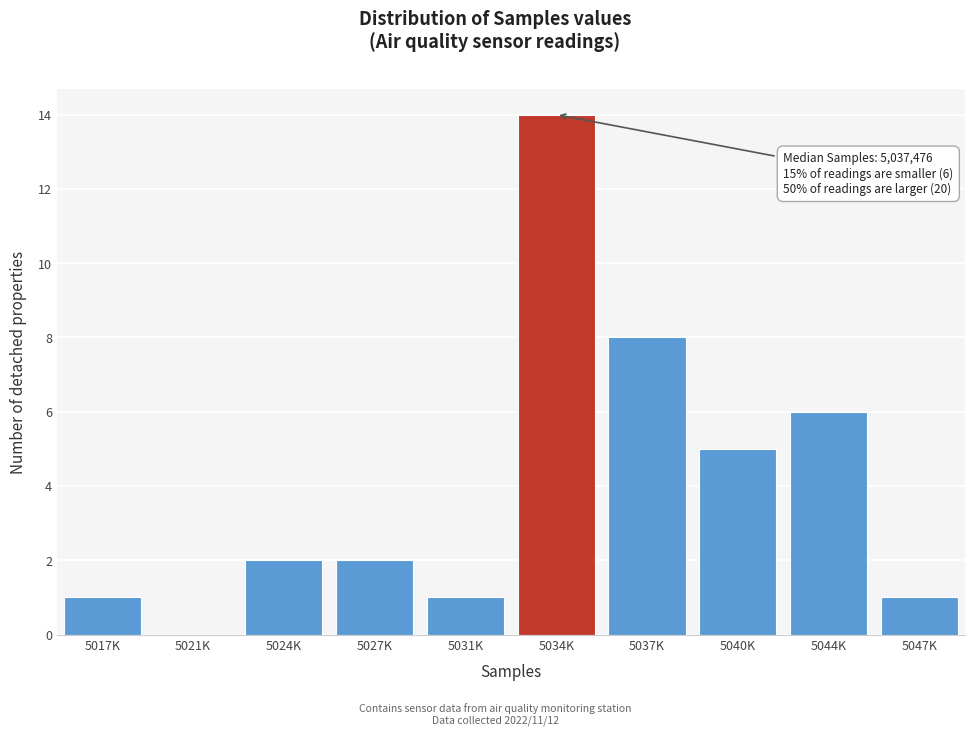

Reading left to right, what are all the values shown in this chart?

5017K=1	5021K=0	5024K=2	5027K=2	5031K=1	5034K=14	5037K=8	5040K=5	5044K=6	5047K=1